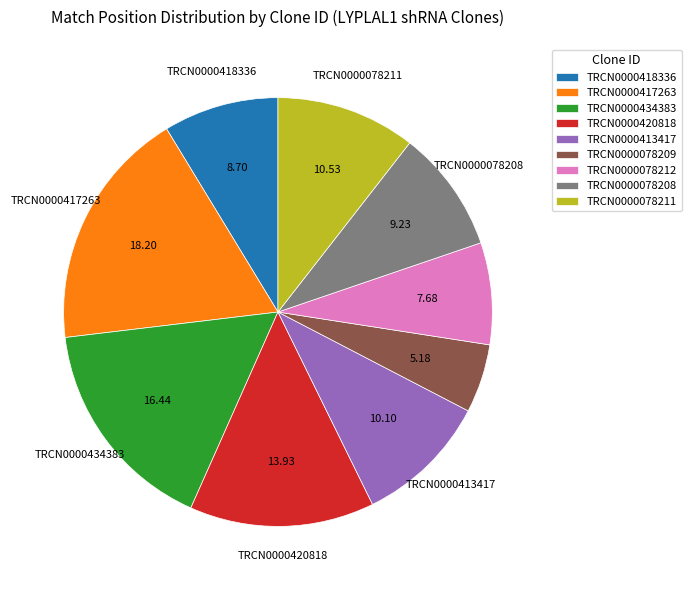

Between TRCN0000420818 and TRCN0000434383, which is larger?

TRCN0000434383